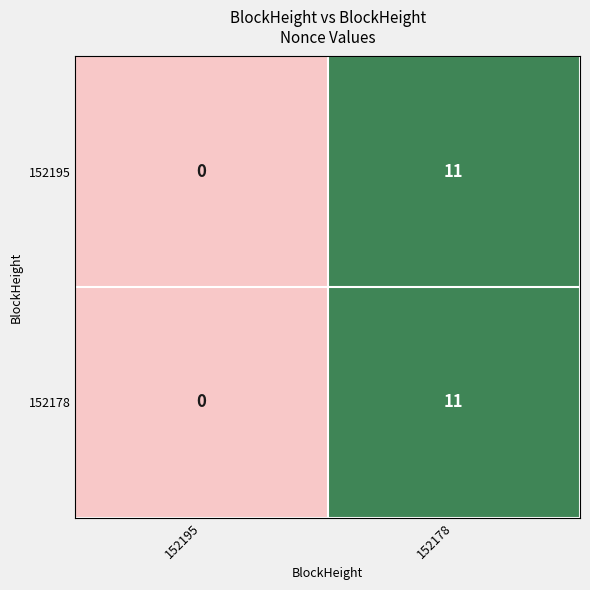

True or false: 152195 has a value of 0 at 152195.

True